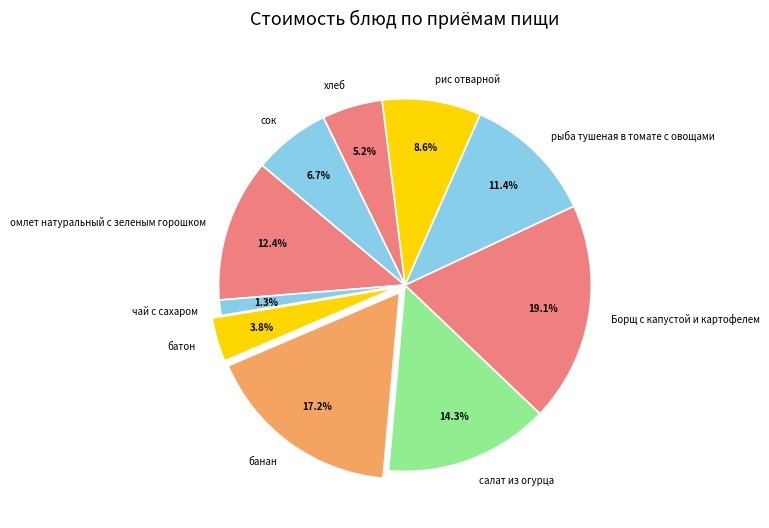

Which slice is the largest?

Борщ с капустой и картофелем